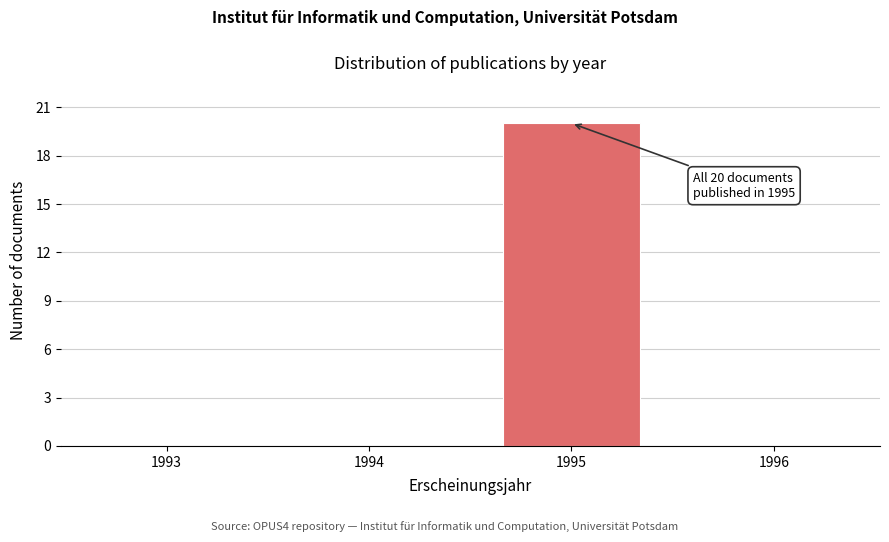

Reading left to right, list all the values displayed in this chart.

1993=0	1994=0	1995=20	1996=0